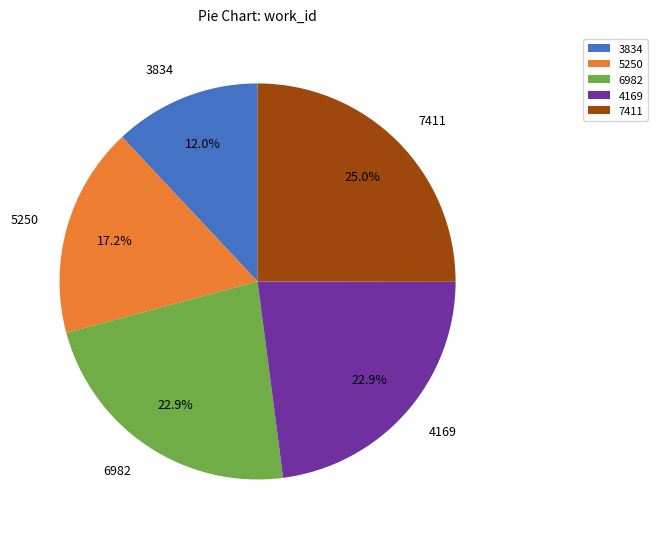

To the nearest percent, what is the difference between the largest and smallest slice percentages?

13%